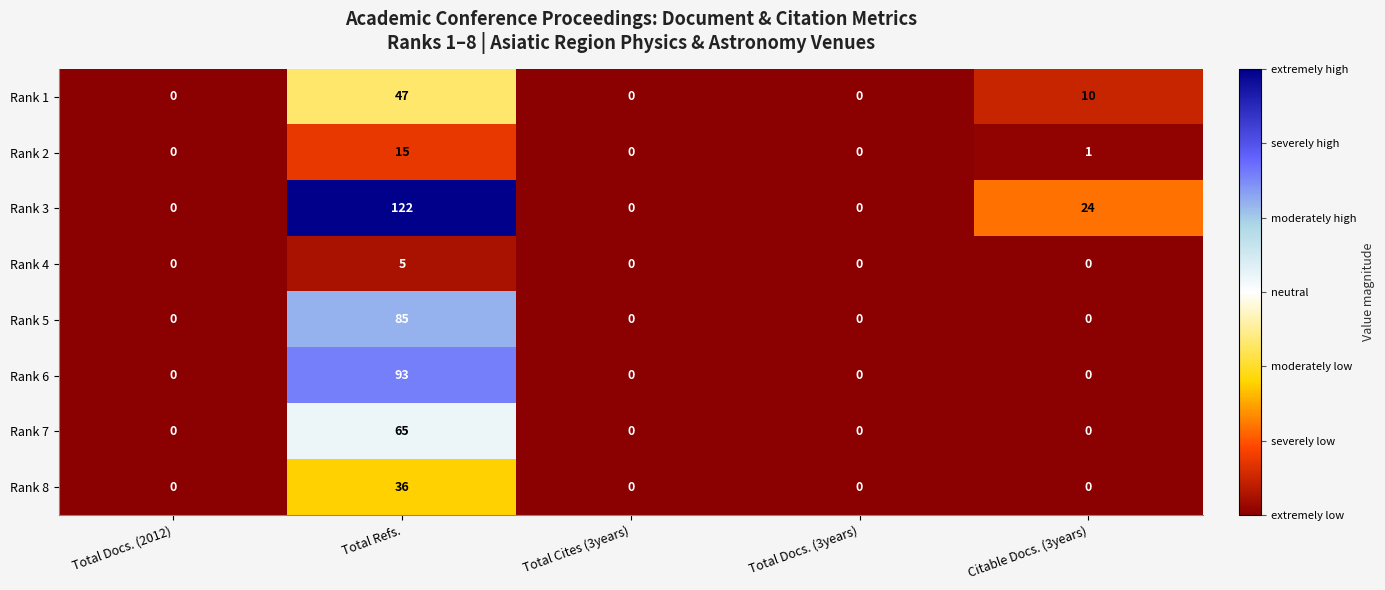

At which category does the chart reach its peak across all series?

Total Refs.